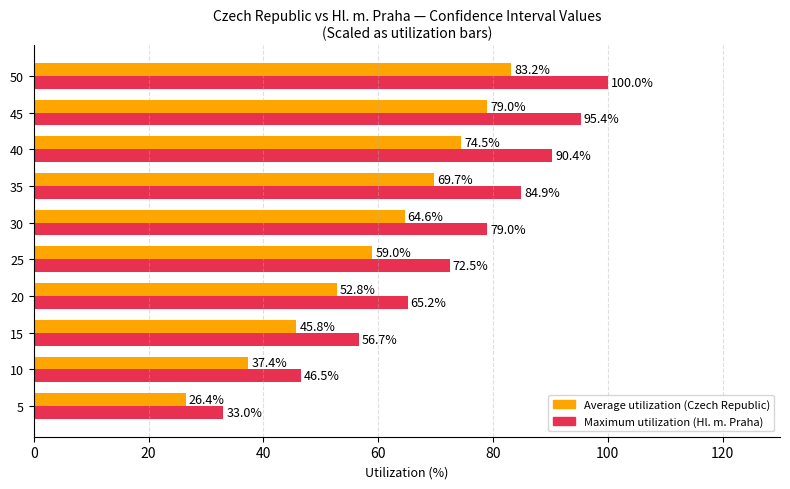

How many distinct data groups are displayed?

2